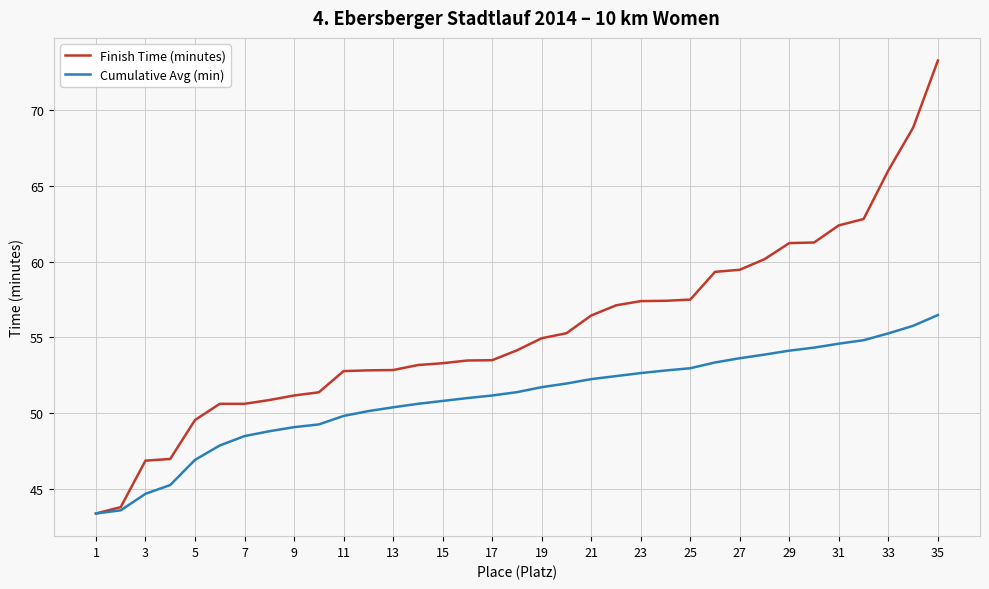

List the series in order of their overall mean, lowest first.

Cumulative Avg (min), Finish Time (minutes)